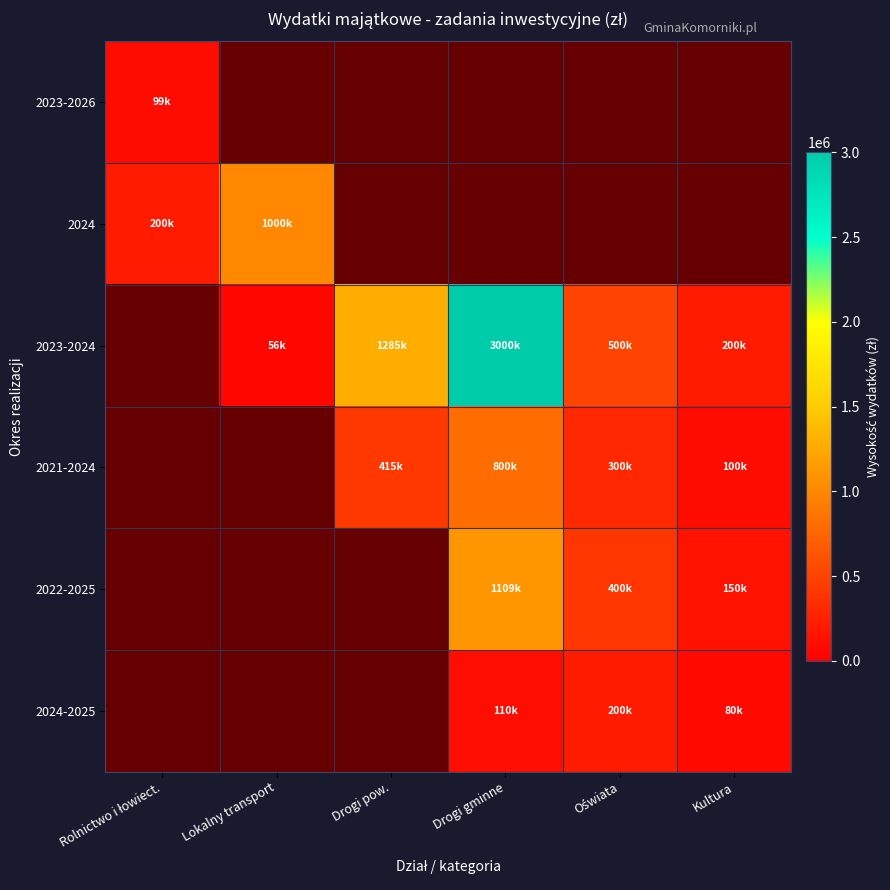

Between Oświata and Rolnictwo i łowiect., which is larger?

Rolnictwo i łowiect.